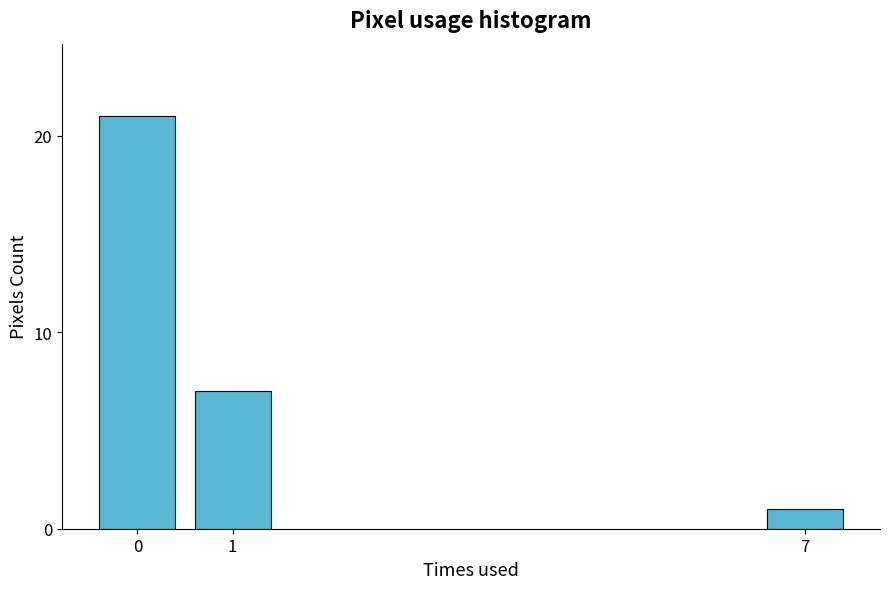

Reading left to right, extract all data points from this chart.

21	7	1